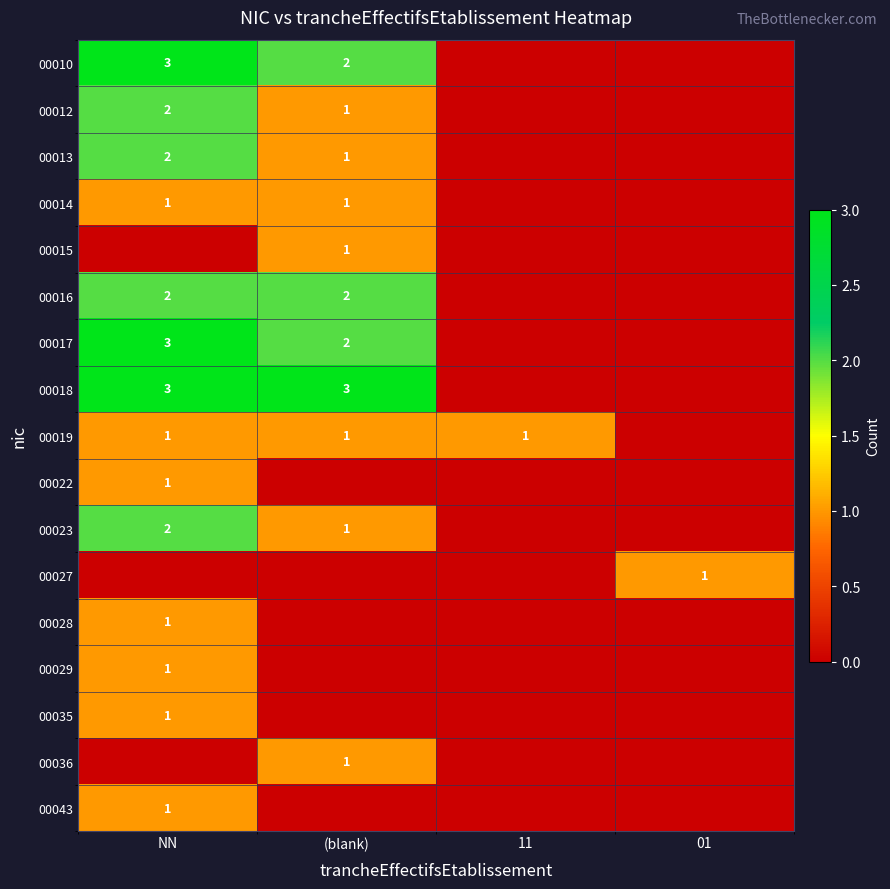

The value of 00023 at NN is 1. True or false?

False